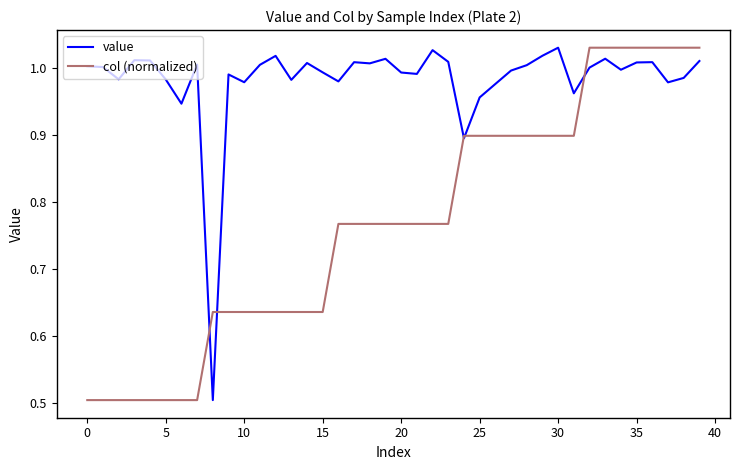

List the series in order of their overall mean, highest first.

value, col (normalized)